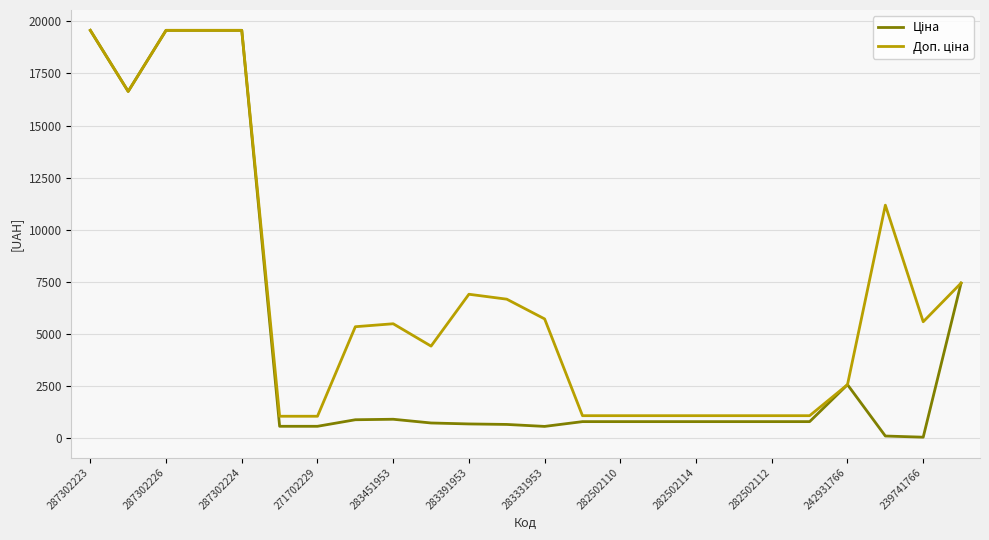

What is the value of the Ціна point at the 16th from the left?

802.1